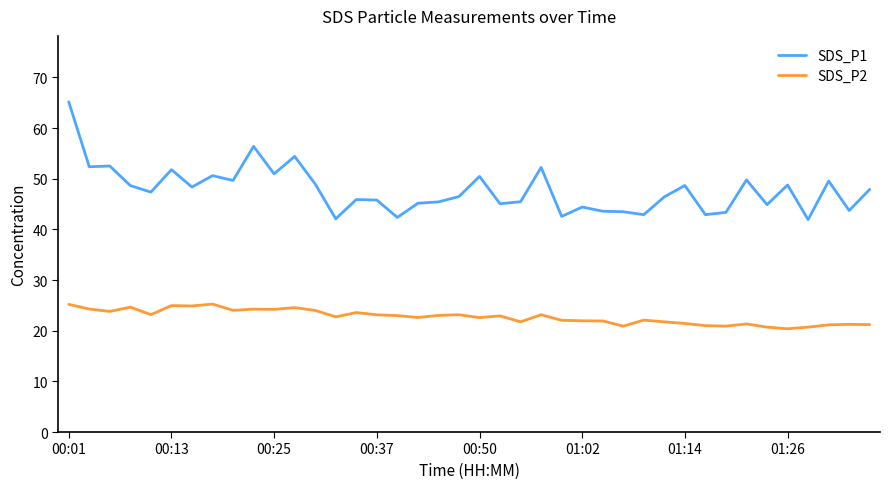

How many lines are shown in the chart?

2